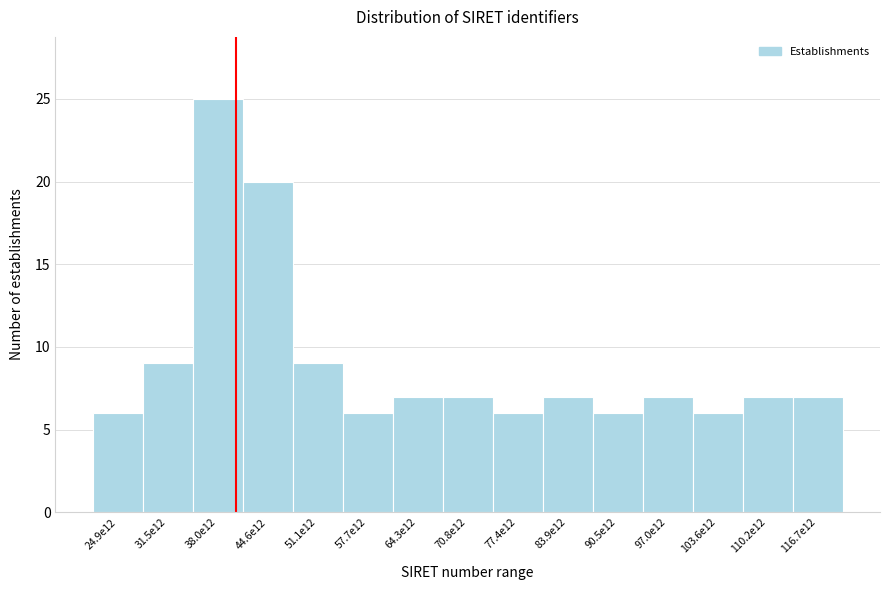

Reading left to right, what are all the values shown in this chart?

6	9	25	20	9	6	7	7	6	7	6	7	6	7	7